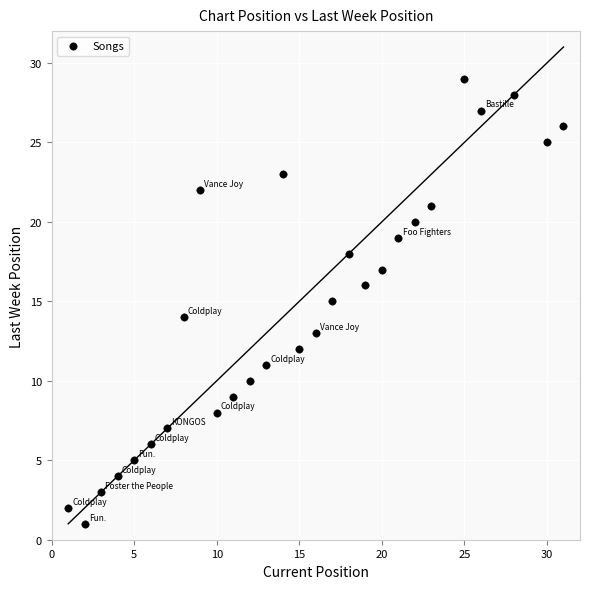

What is the range of Y values (max minus min)?

28